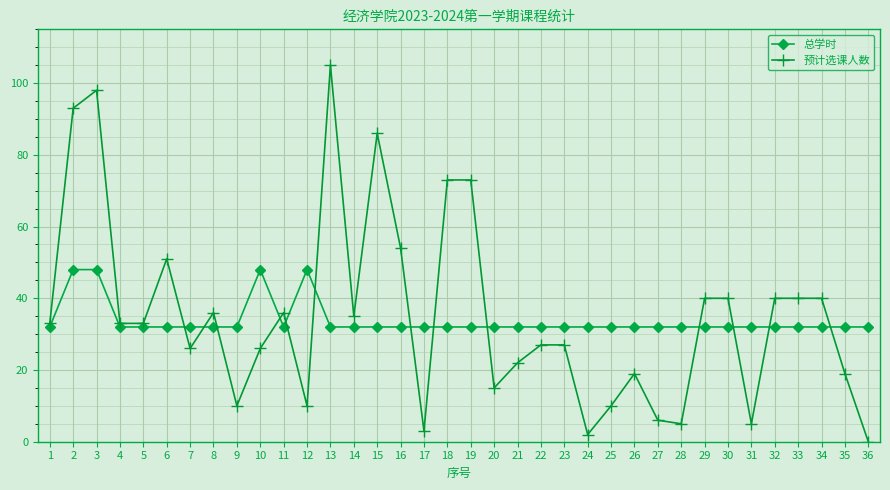

What is the value of the 总学时 point at the 26th from the left?

32